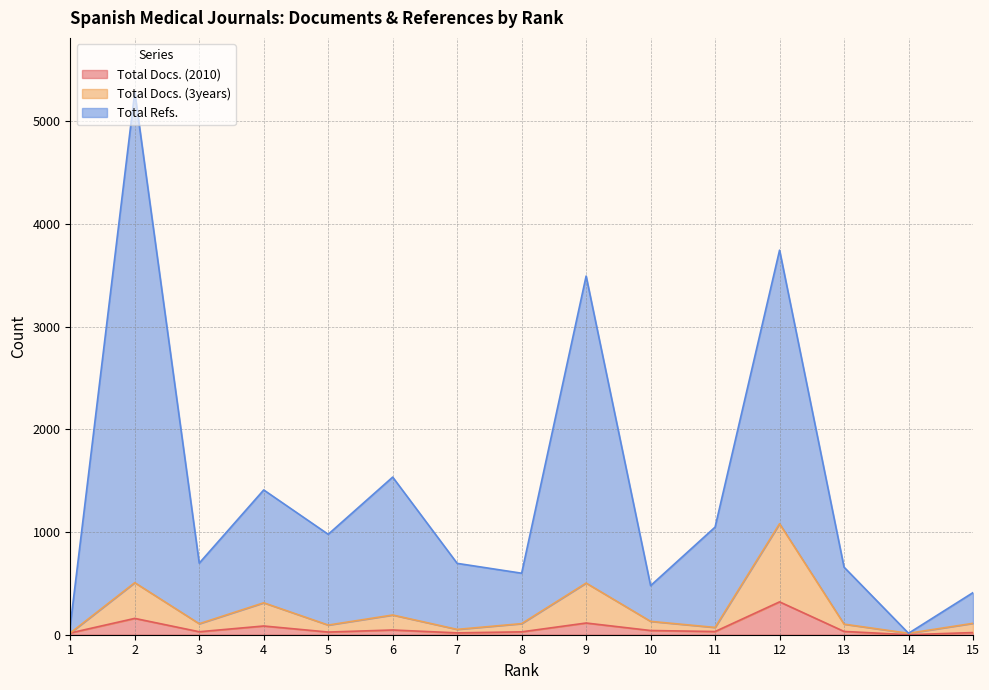

True or false: Total Docs. (2010) and Total Refs. intersect in this chart.

False